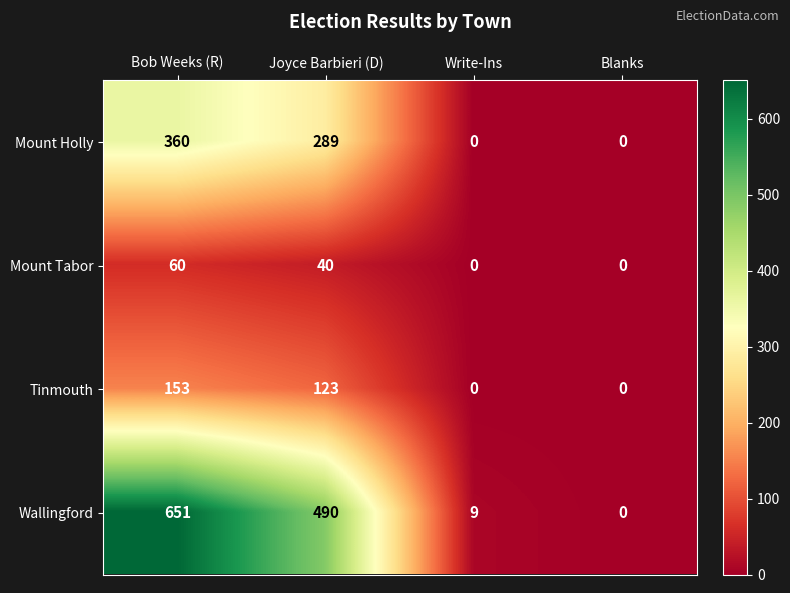

At which label does Wallingford first exceed 490?

Bob Weeks (R)